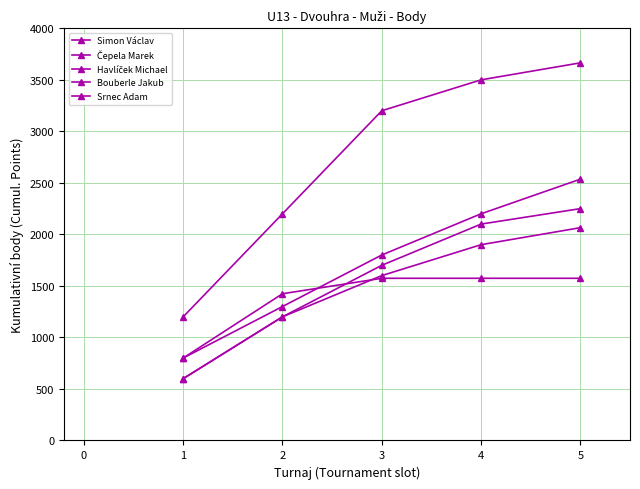

True or false: Bouberle Jakub has more than 1 points higher than both neighbors.

False